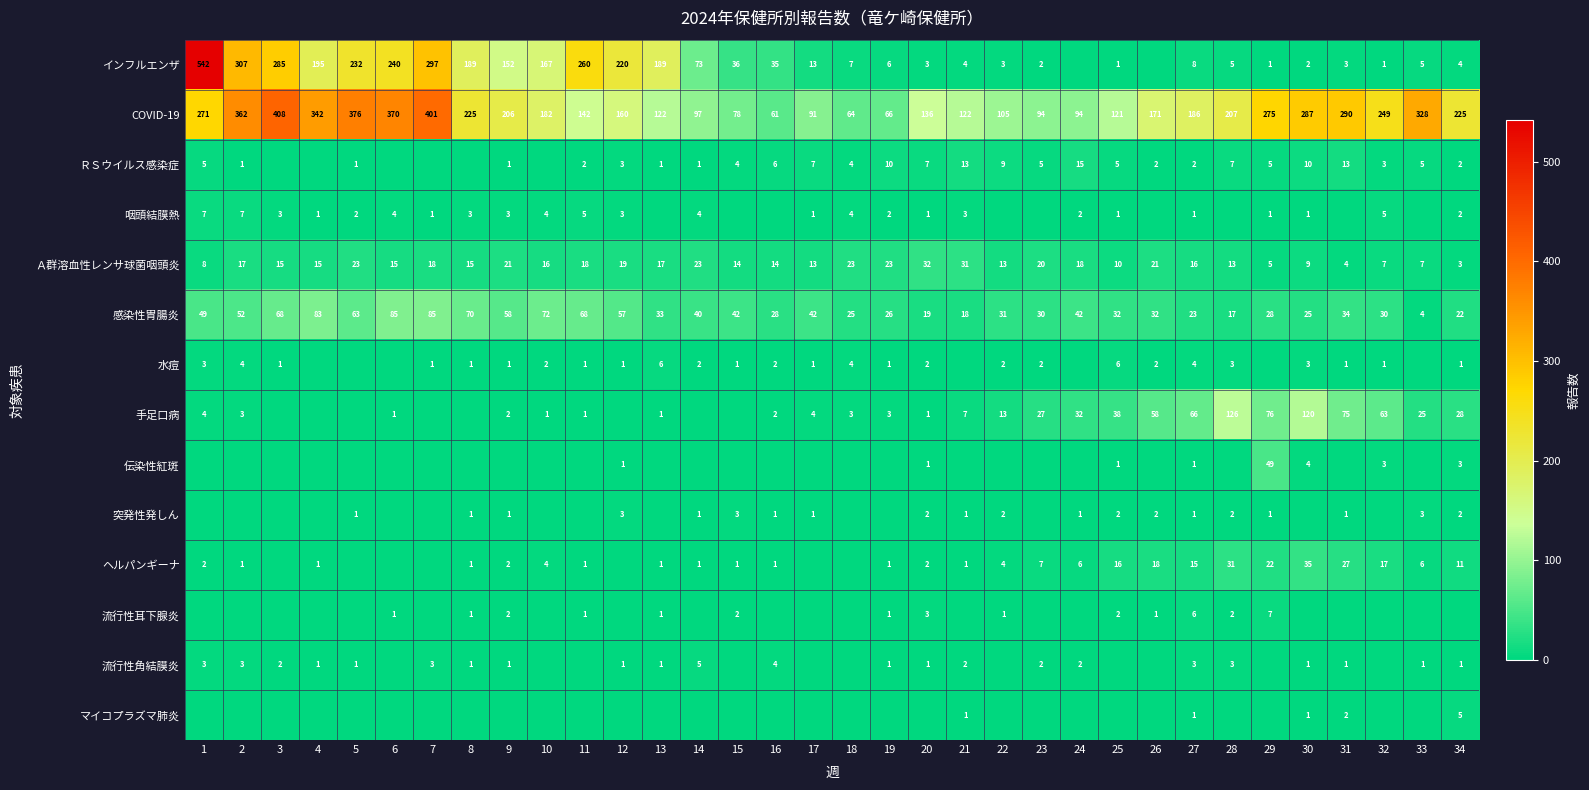

What is the difference between the 感染性胃腸炎 values at 21 and 4?

65